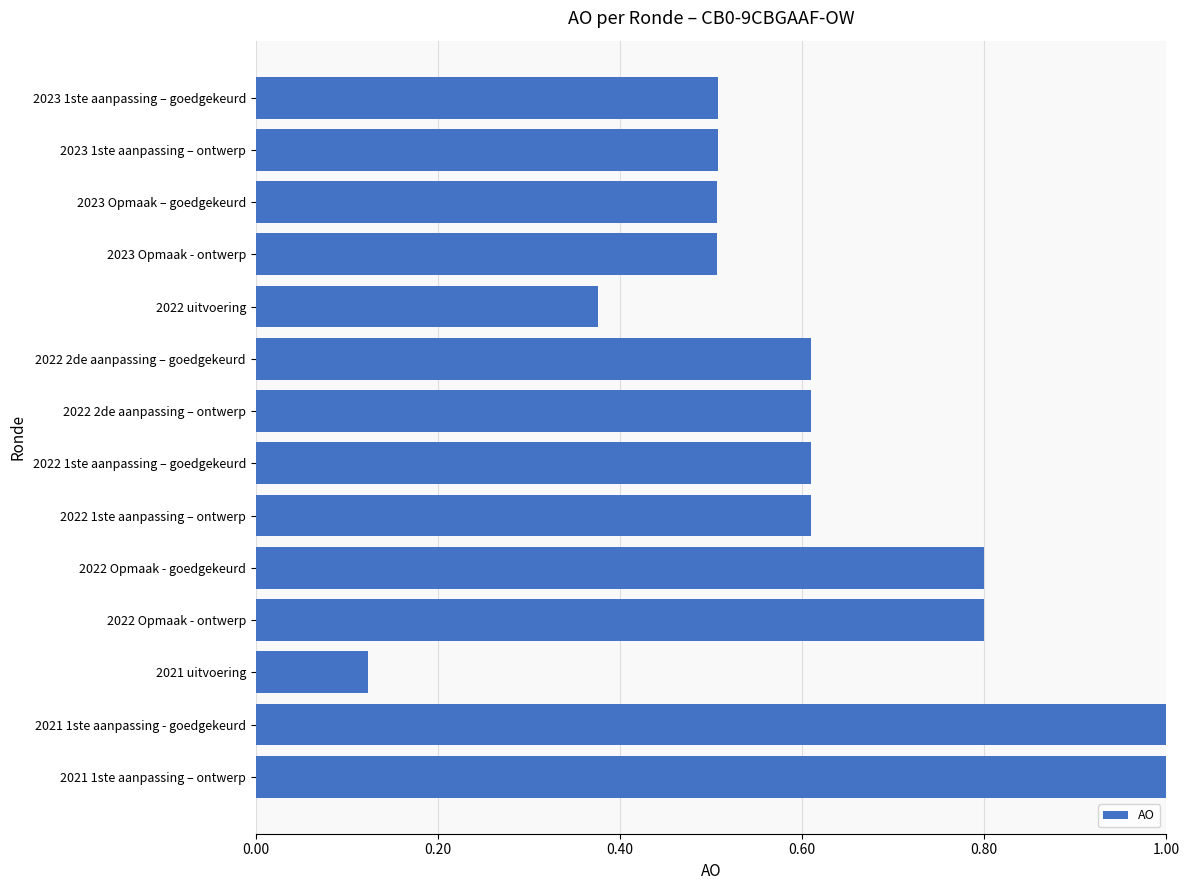

Which has a higher value, 2021 1ste aanpassing - goedgekeurd or 2022 1ste aanpassing – goedgekeurd?

2021 1ste aanpassing - goedgekeurd